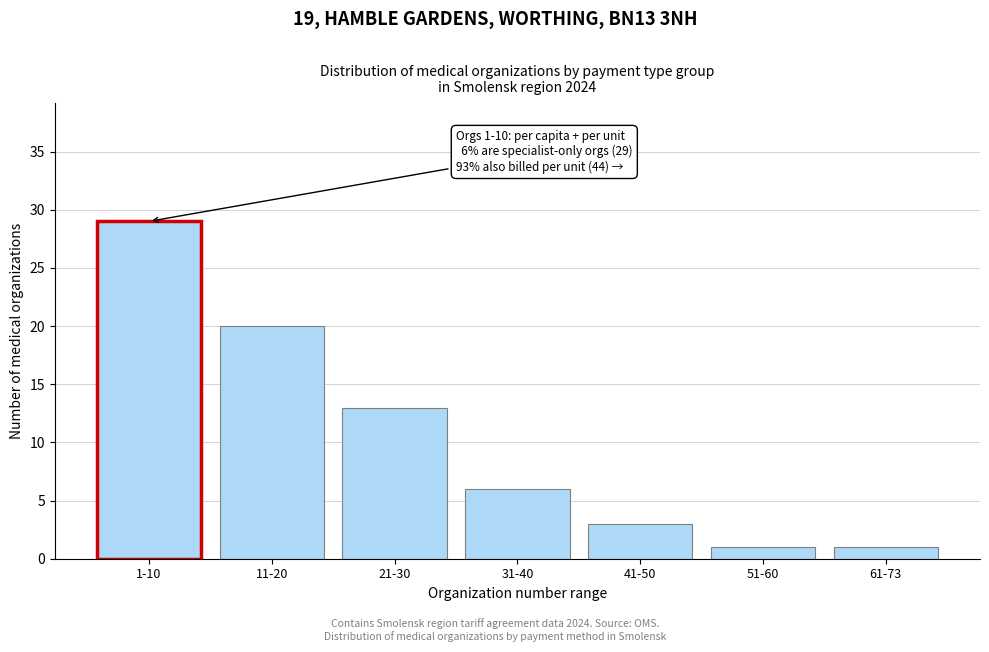

Reading right to left, list all the values displayed in this chart.

61-73=1	51-60=1	41-50=3	31-40=6	21-30=13	11-20=20	1-10=29